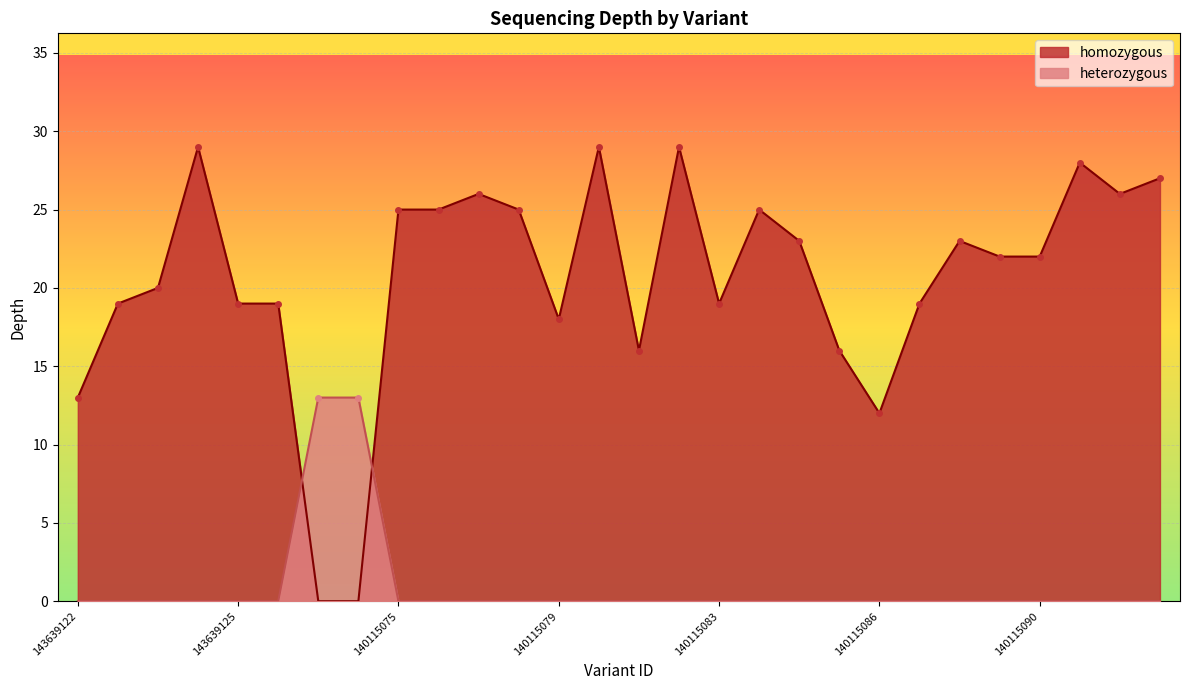

List the series in order of their peak value, lowest first.

heterozygous, homozygous